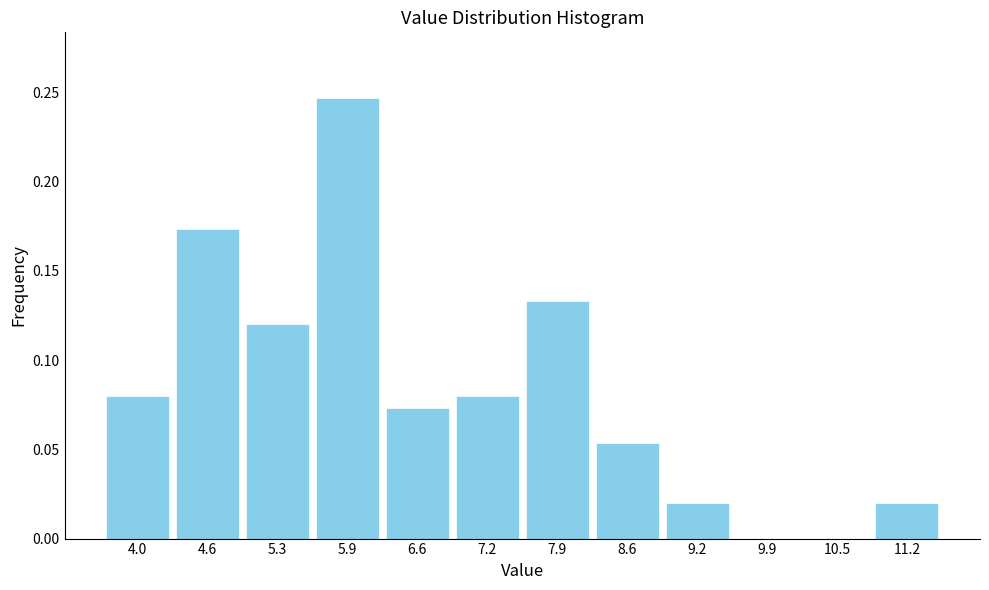

What is the sum of all values?

1.0